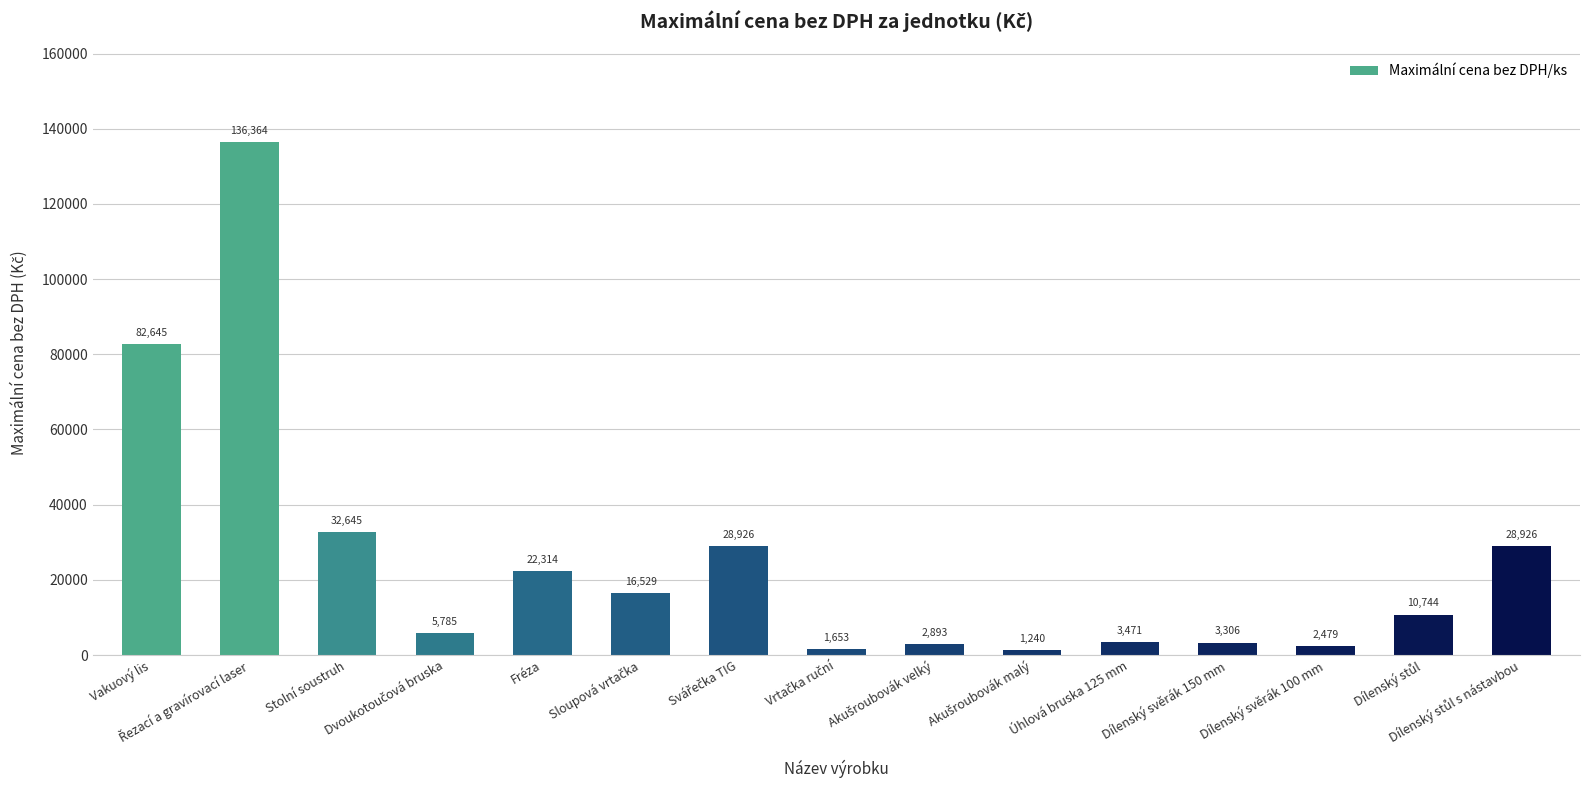

Count the number of data series in this chart.

1